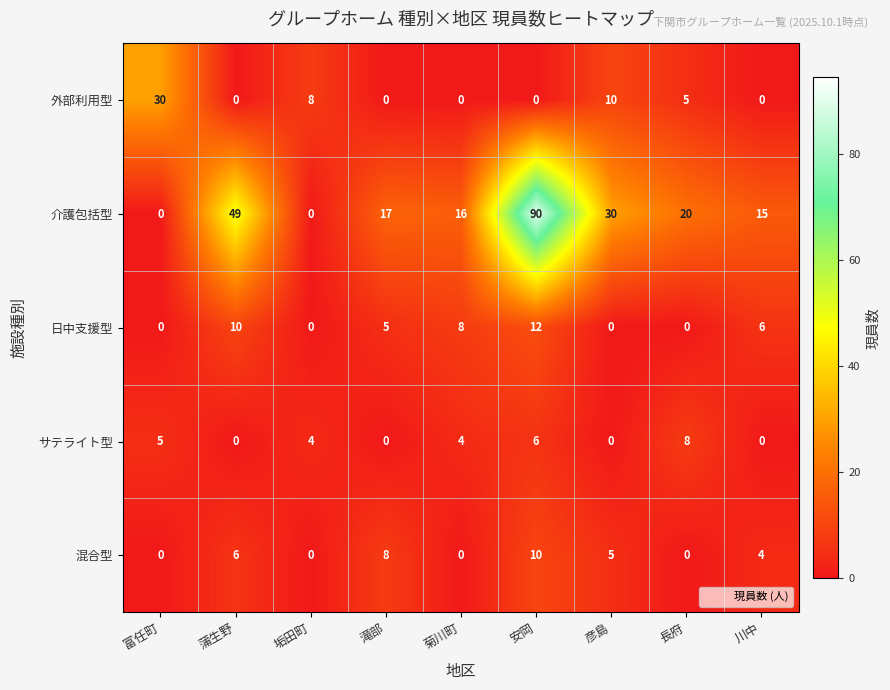

What is the difference between the highest and lowest values at 滝部?

17